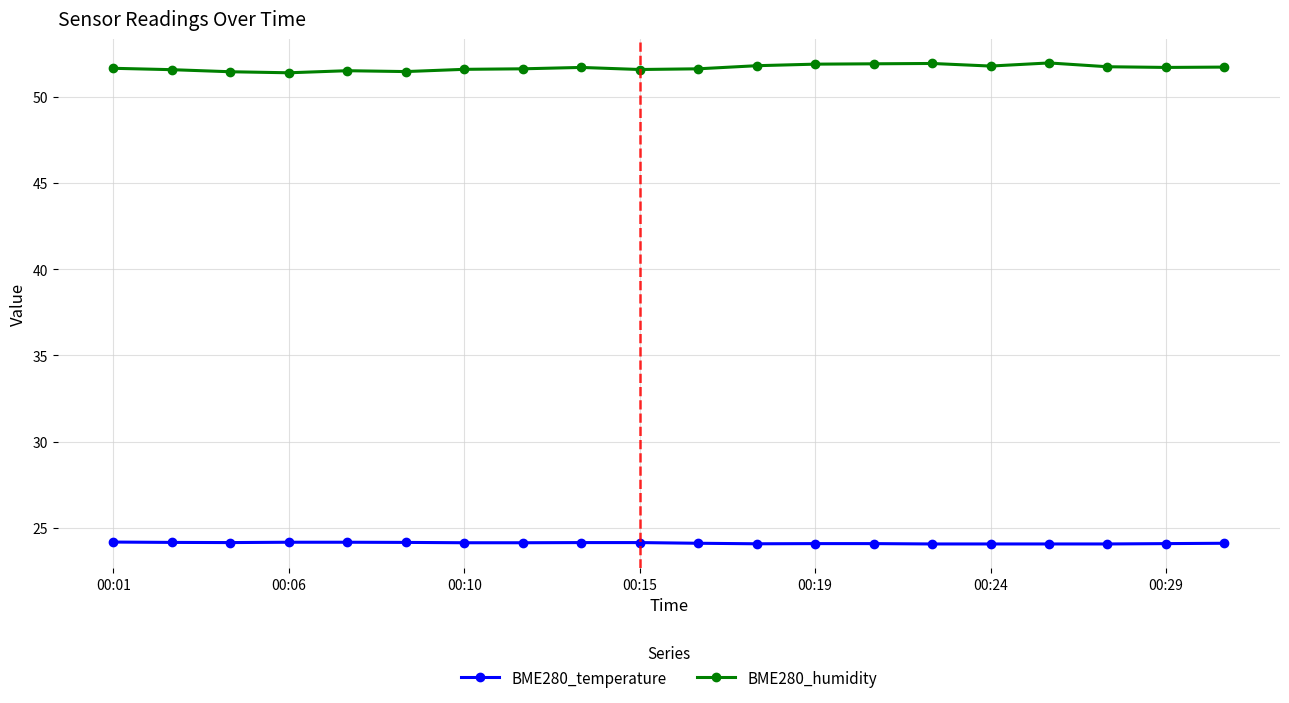

What is the average value of the BME280_humidity series?

51.7